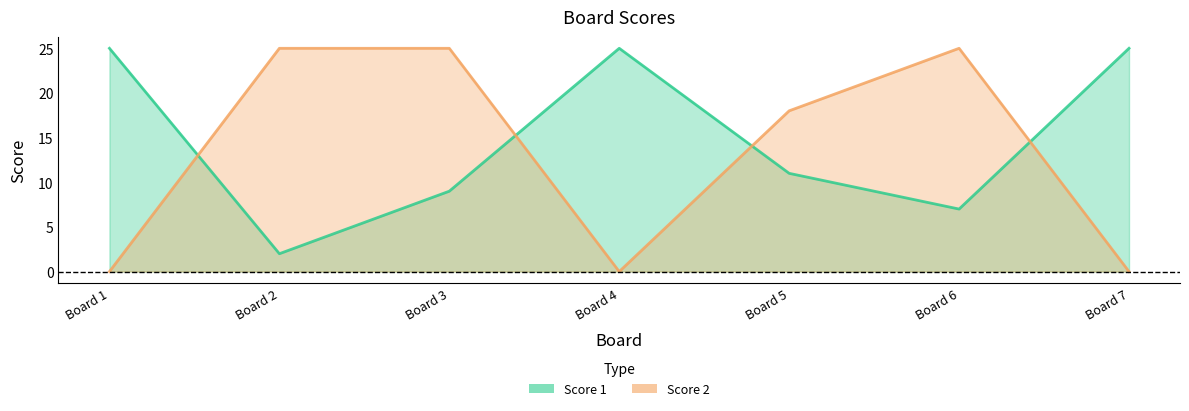

How many interior local peaks does the Score 2 series have?

1